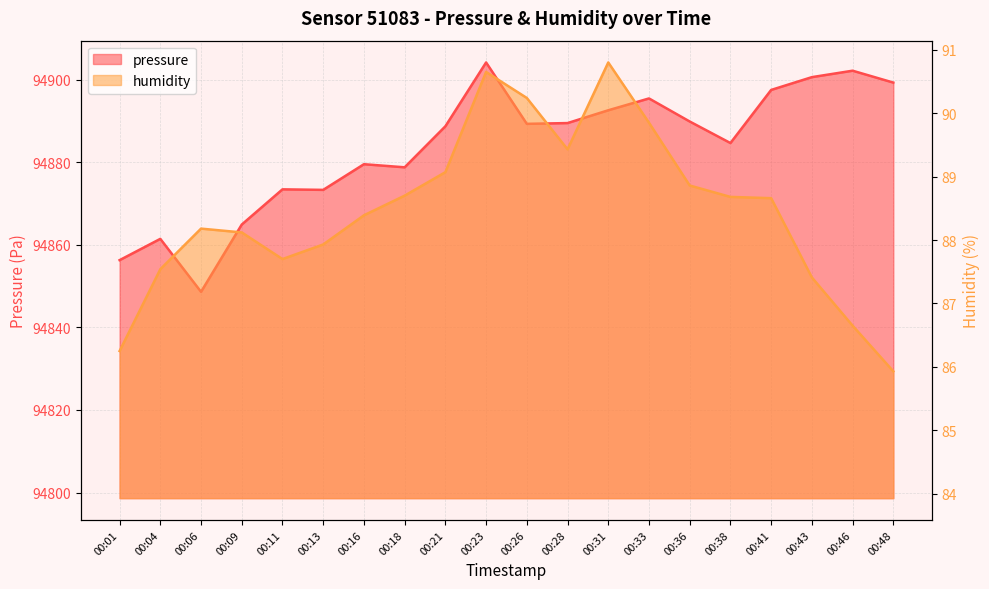

What is the maximum value for pressure?

94904.2